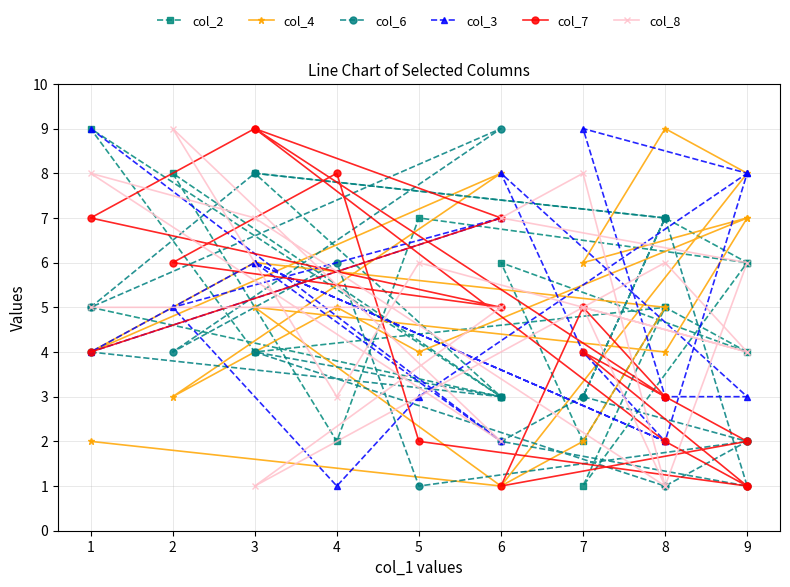

Is it true that col_4 equals 0 at 6?

False